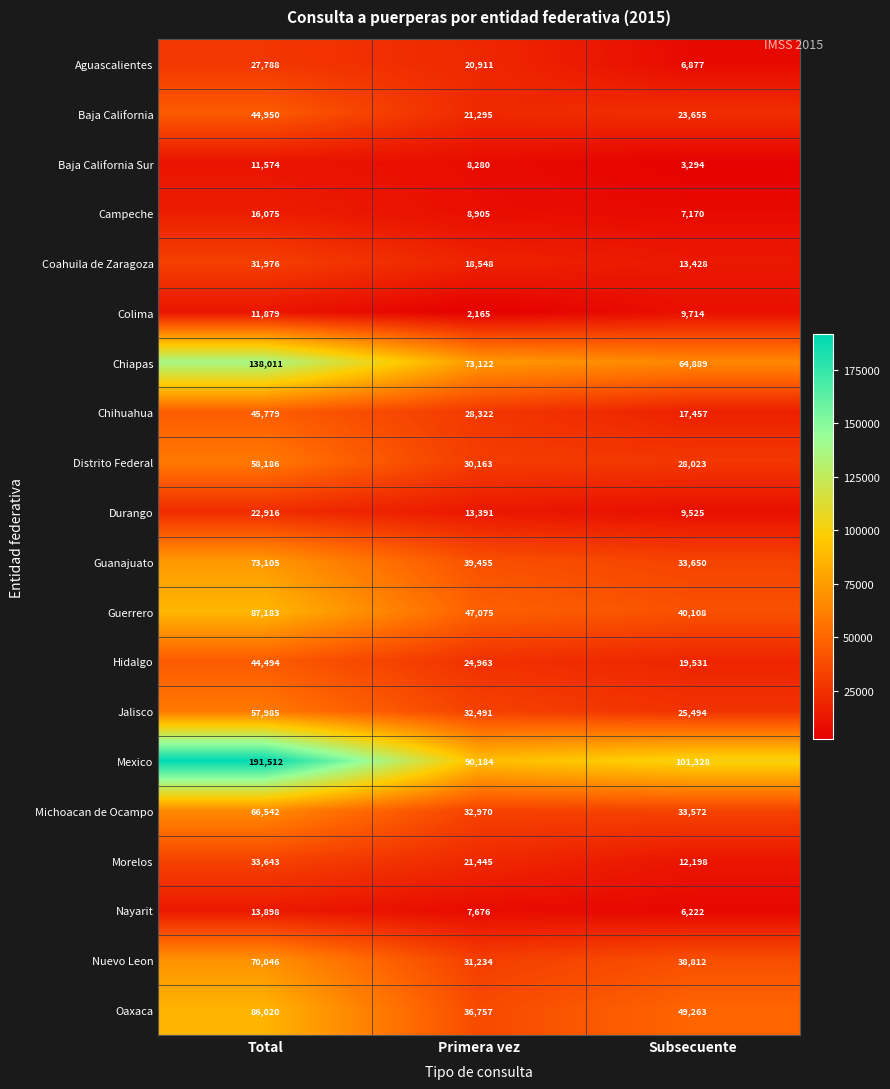

At which label is Distrito Federal closest to 43104?

Primera vez